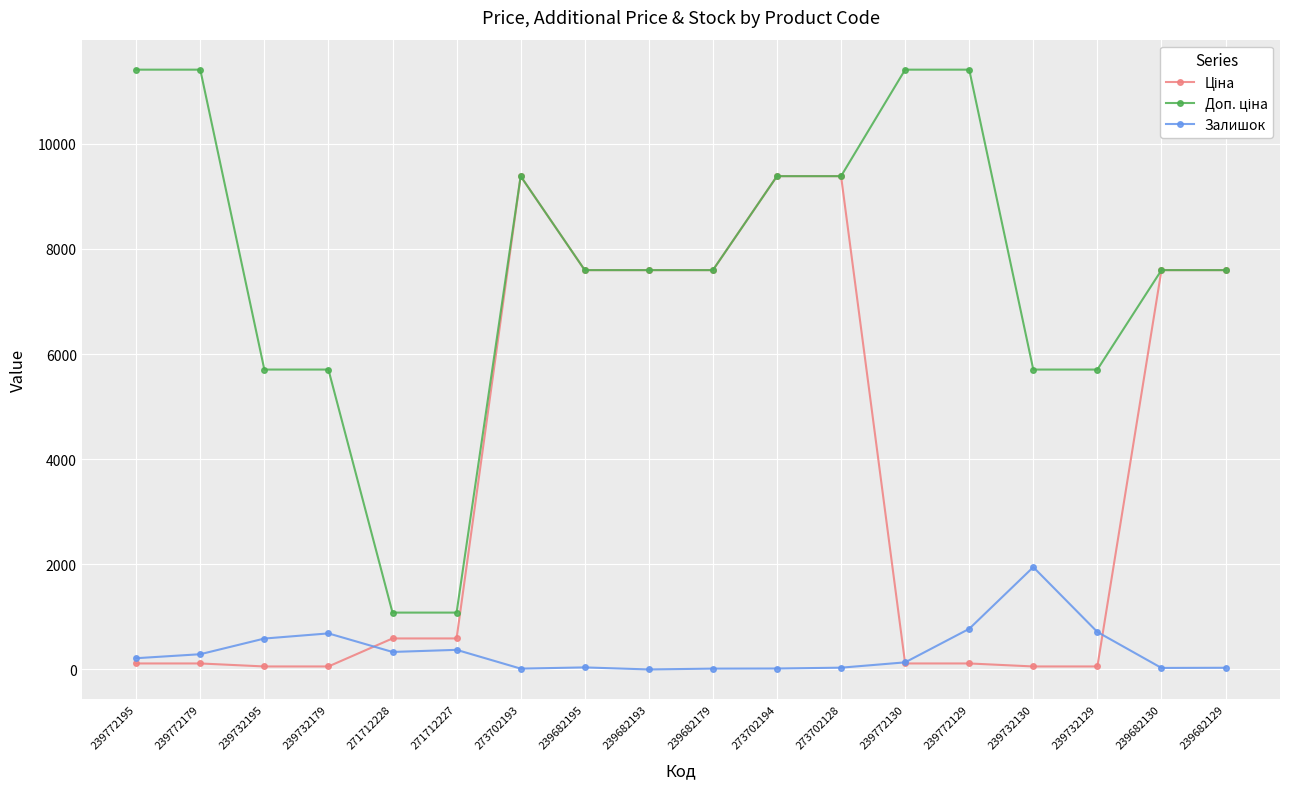

True or false: Залишок has more than 2 points higher than both neighbors.

True